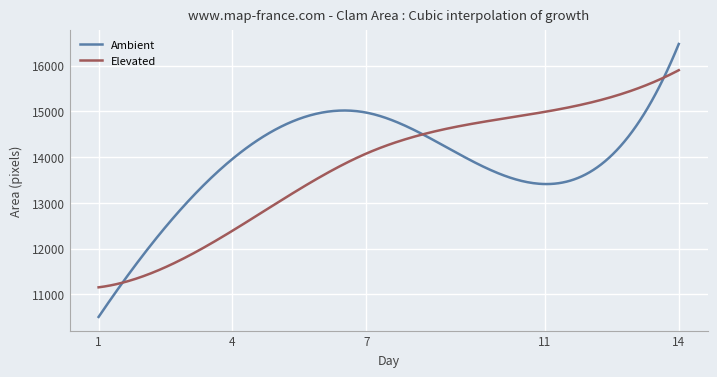

List the series in order of their peak value, highest first.

Ambient, Elevated